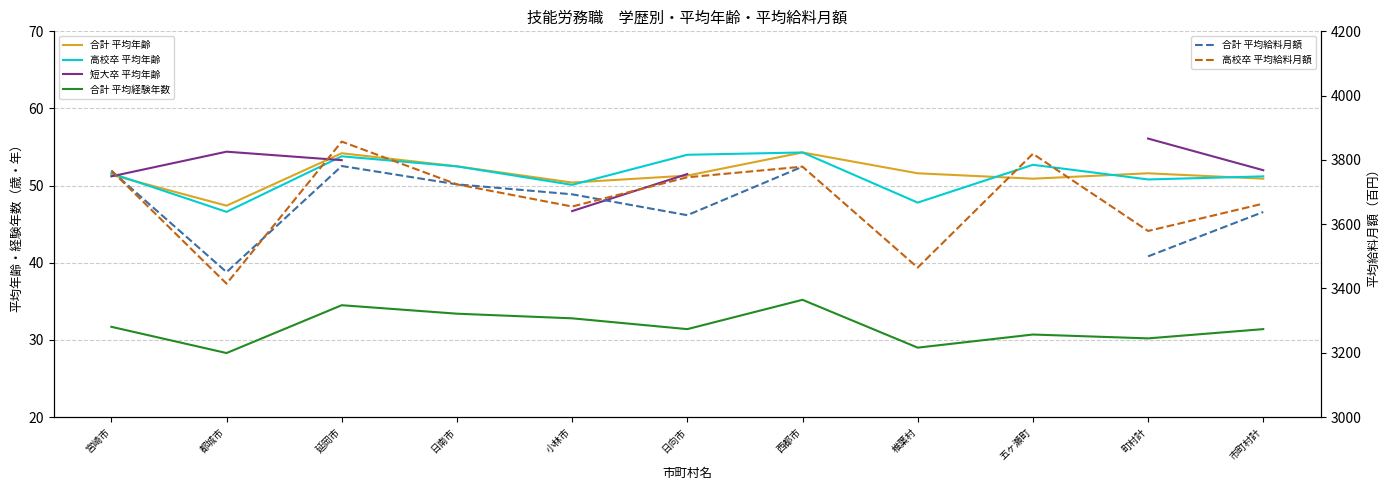

Rank the series at 延岡市 from highest to lowest value.

高校卒 平均給料月額, 合計 平均給料月額, 合計 平均年齢, 高校卒 平均年齢, 短大卒 平均年齢, 合計 平均経験年数